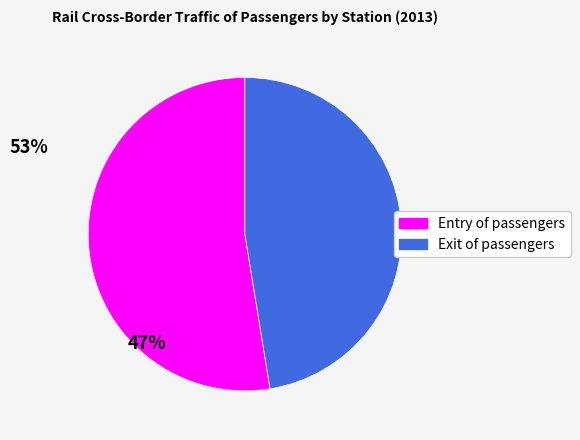

What is the ratio of the value at Entry of passengers to the value at Exit of passengers?

1.1